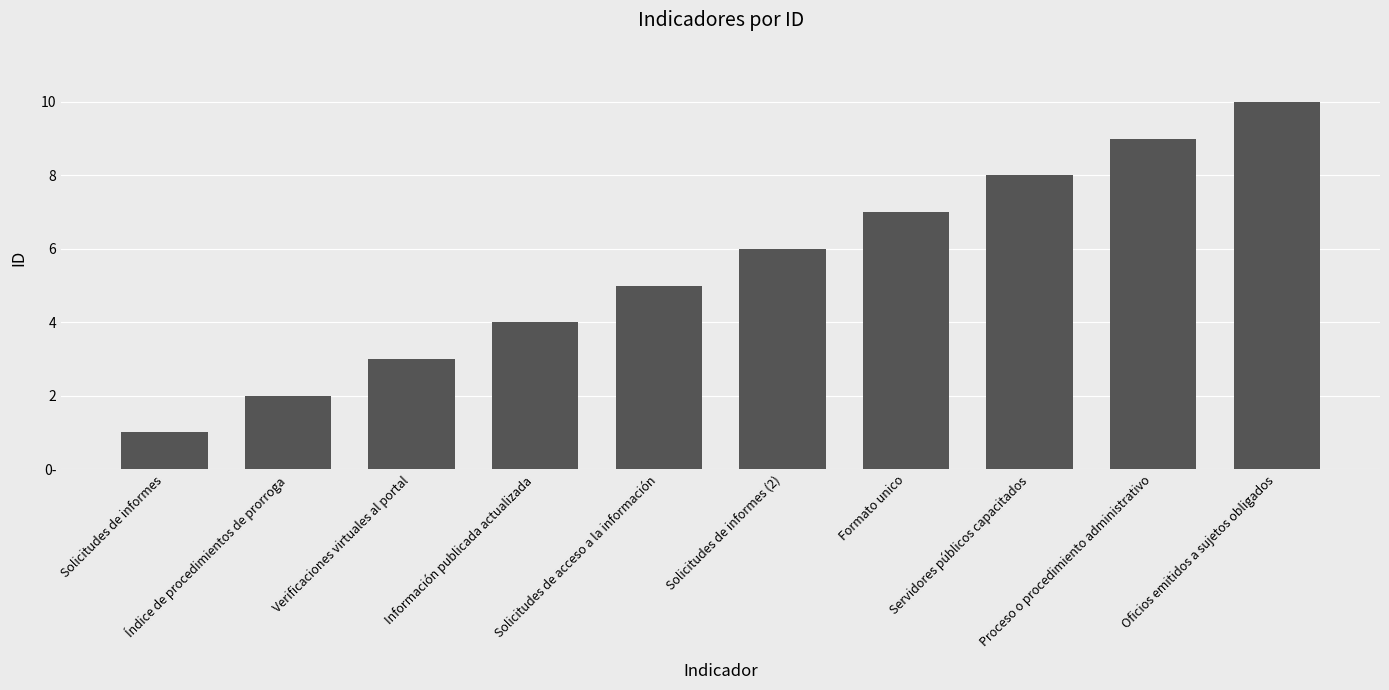

Are the bars horizontal?

No